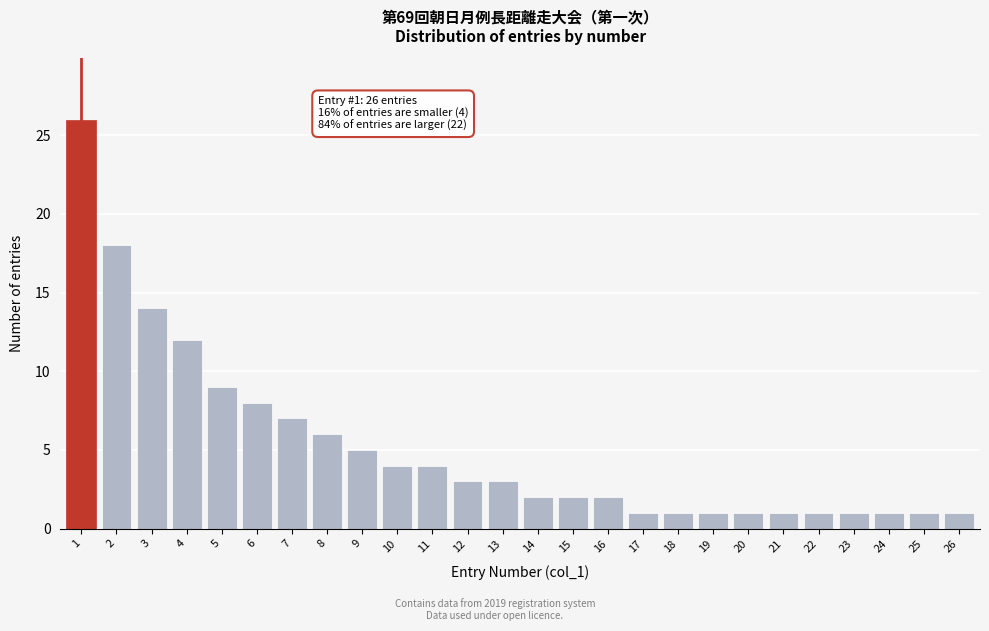

Reading left to right, what are all the values shown in this chart?

26	18	14	12	9	8	7	6	5	4	4	3	3	2	2	2	1	1	1	1	1	1	1	1	1	1